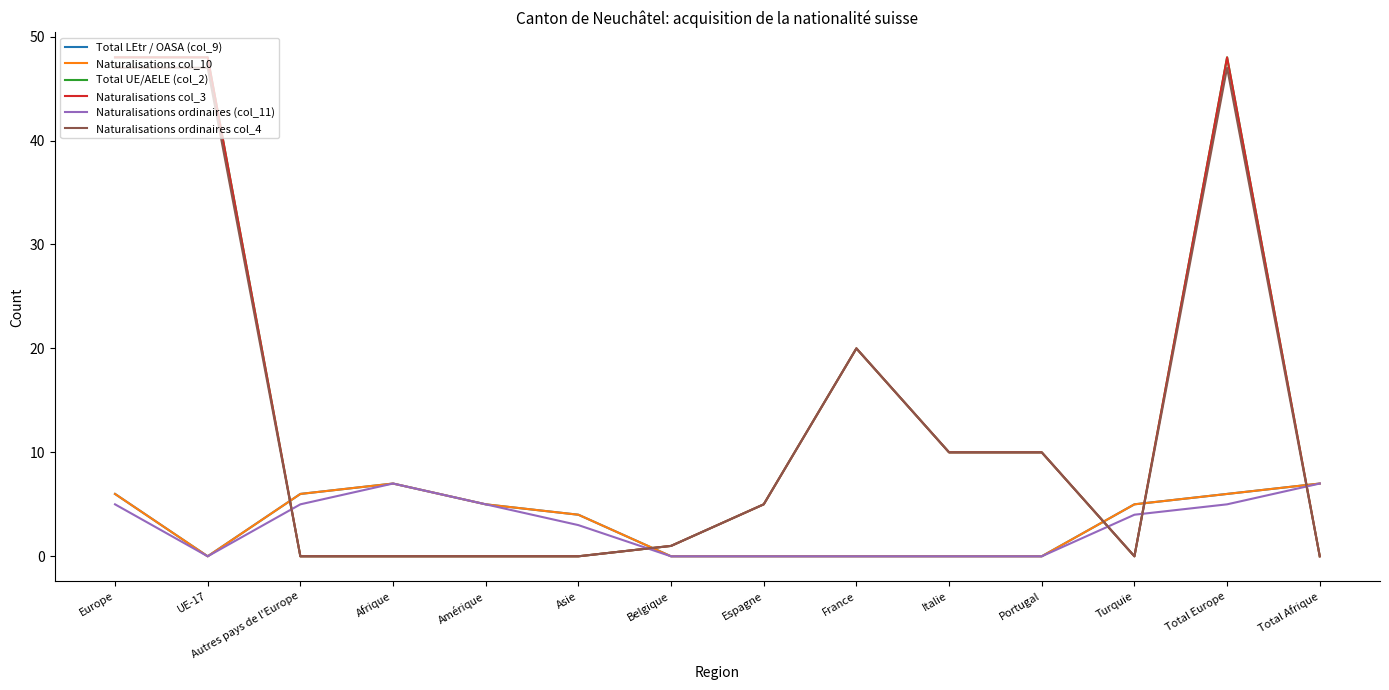

True or false: Naturalisations col_3 has more than 0 interior local peaks.

True